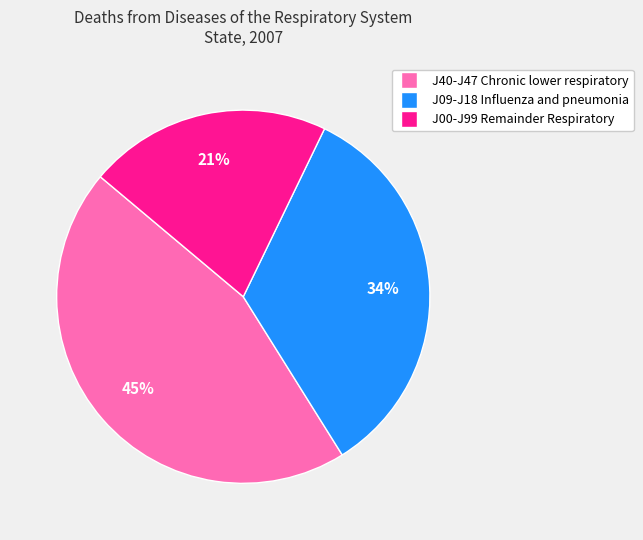

Count the number of slices in the pie.

3